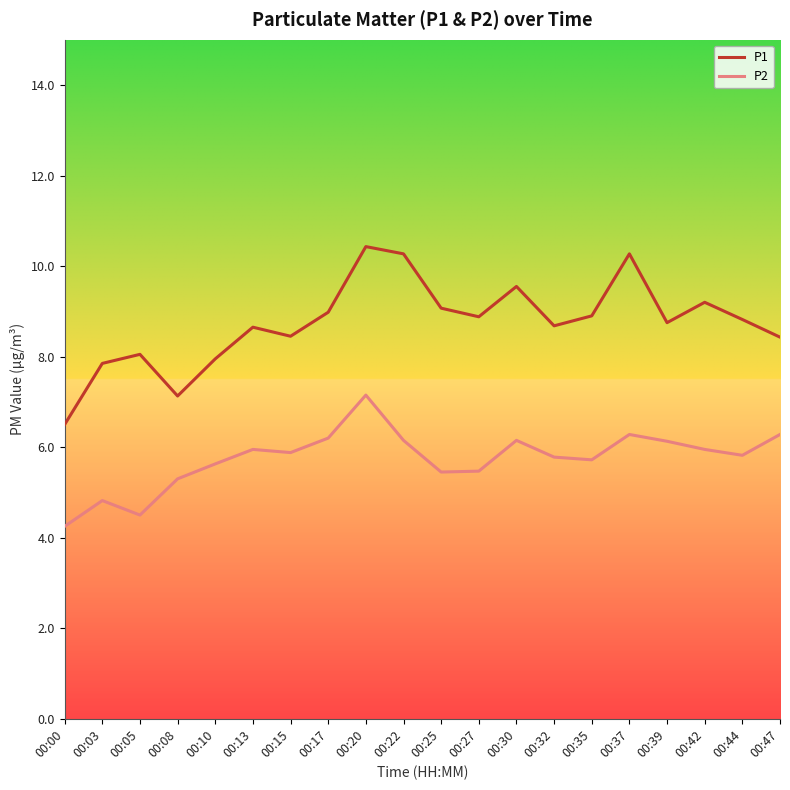

At 00:10, list the series in order from largest to smallest.

P1, P2